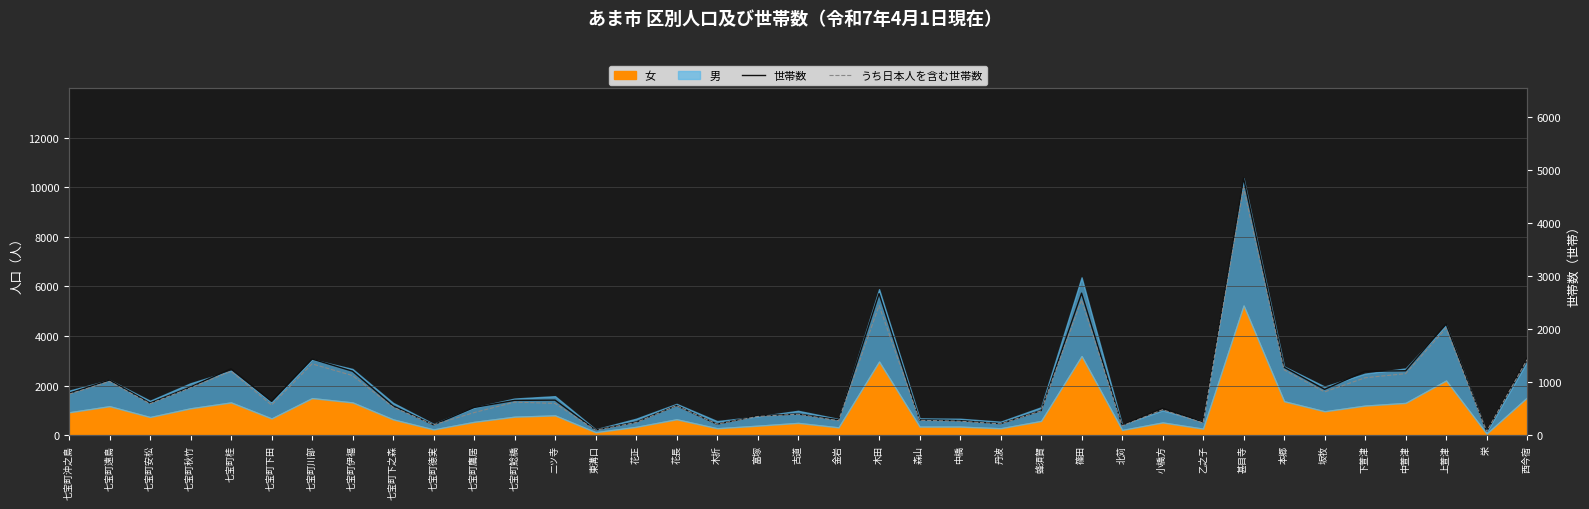

Which series has the largest range (max minus min)?

世帯数